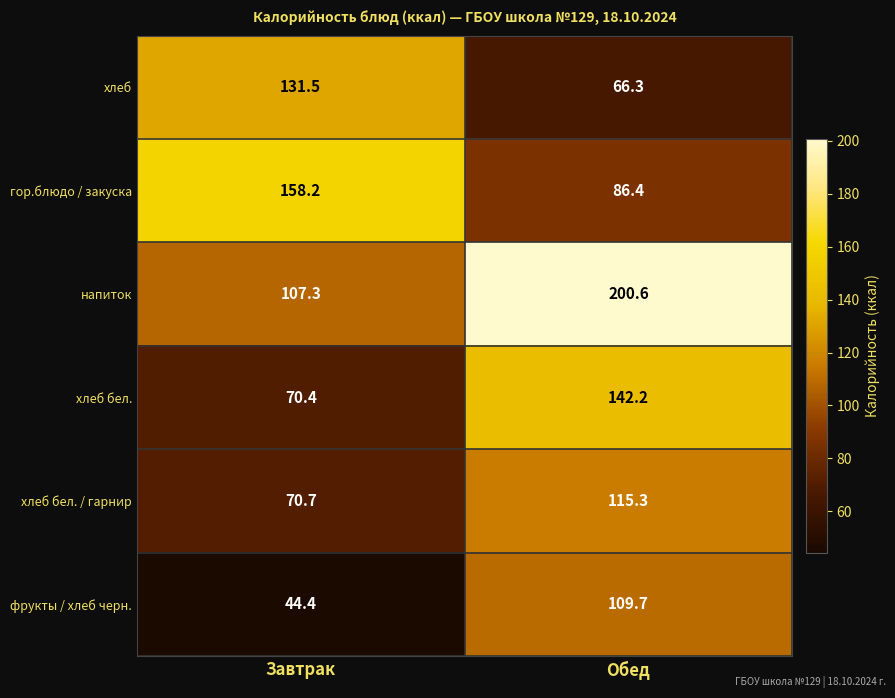

What is the smallest value displayed?

44.4